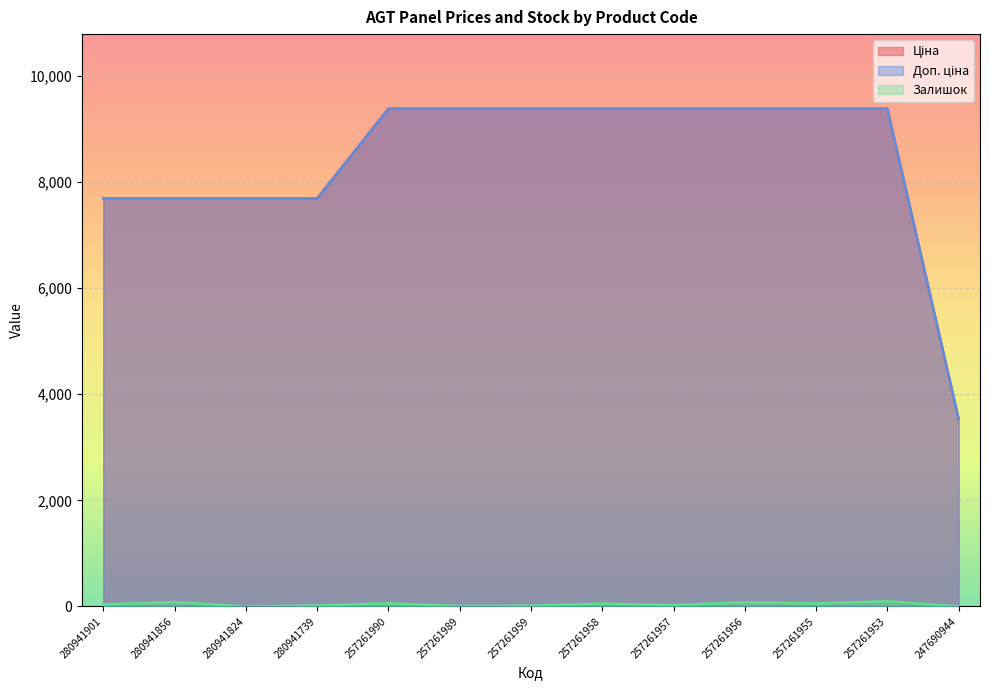

What is the value of the Доп. ціна point at the 7th from the left?

9379.3